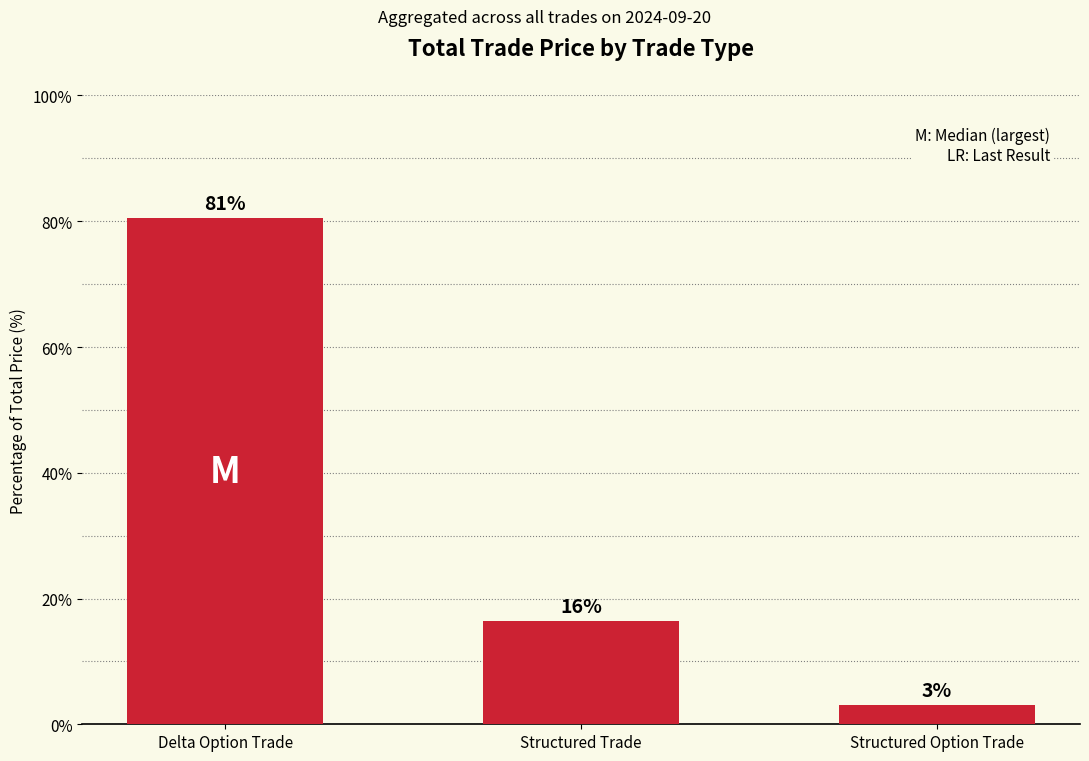

Reading right to left, what are all the values shown in this chart?

3.0	16.4	80.6